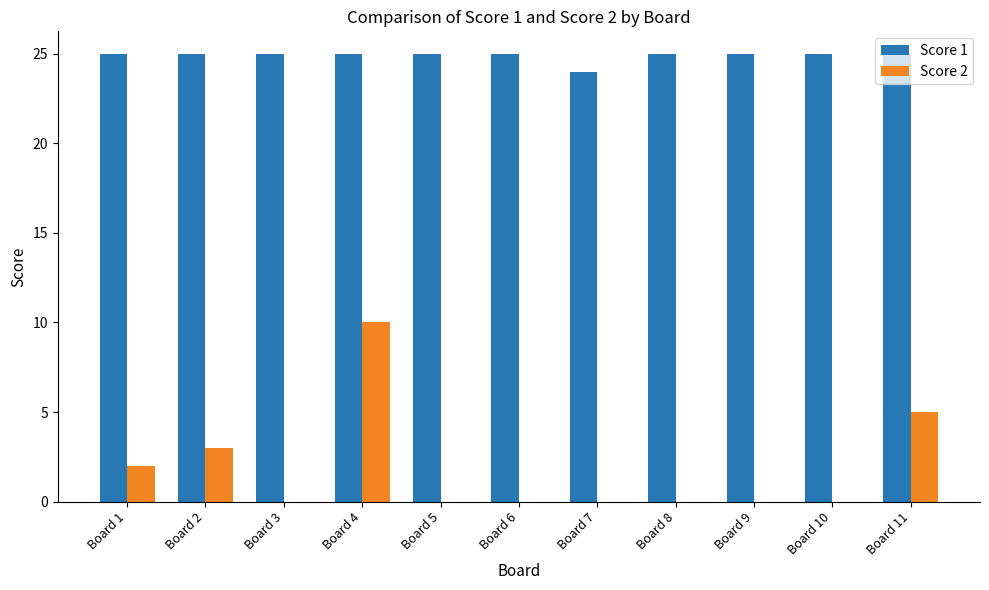

Is the value of Score 2 at Board 4 greater than the value of Score 1 at Board 1?

No